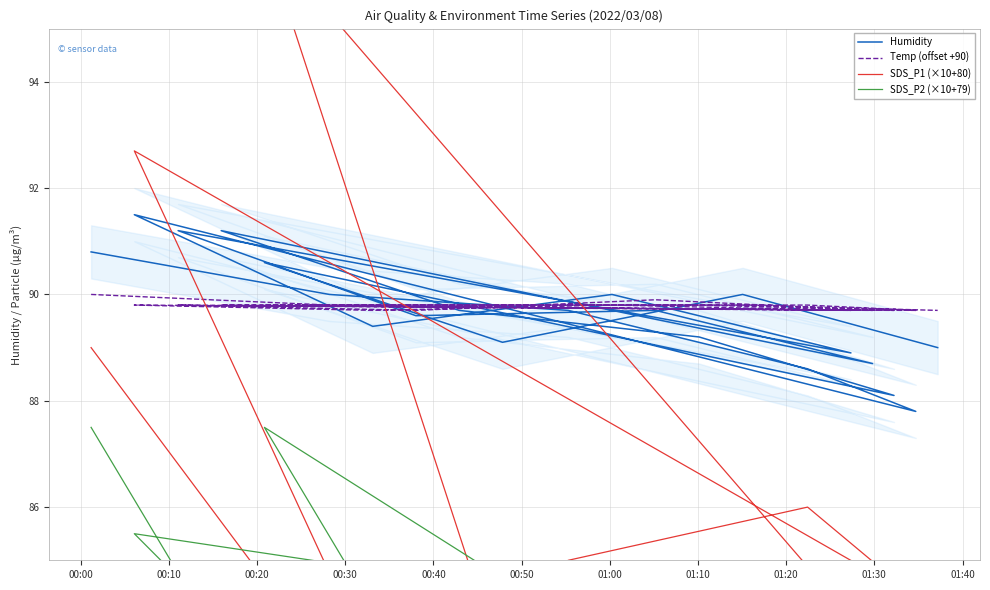

Which series ends up on top after the final intersection of Temp (offset +90) and SDS_P1 (×10+80)?

Temp (offset +90)